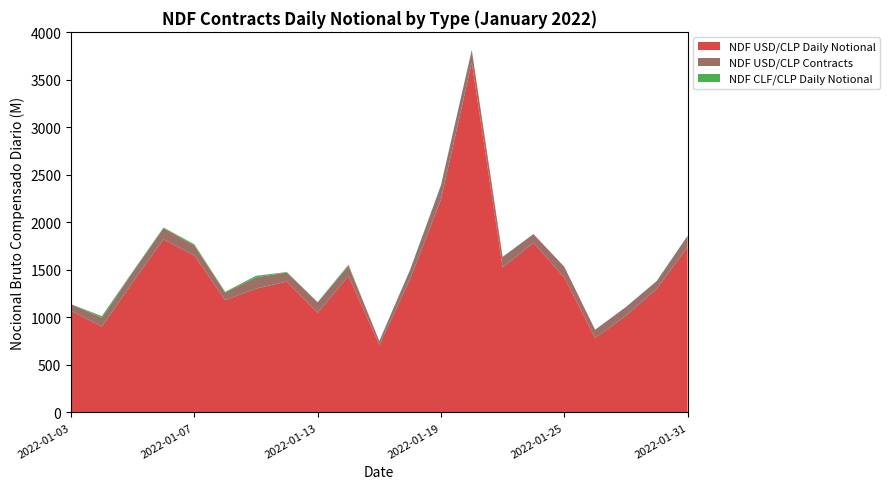

Reading right to left, list all the values displayed in this chart.

NDF USD/CLP Daily Notional: 1742.0	1302.0	1018.0	784.7	1420.4	1786.0	1527.6	3684.0	2242.0	1405.6	712.0	1436.0	1048.6	1377.9	1304.0	1182.0	1652.0	1822.0	1370.7	904.0	1070.0
NDF USD/CLP Contracts: 118.0	82.0	92.0	86.0	114.0	92.0	110.0	132.0	150.0	98.0	40.0	108.0	110.0	96.0	118.0	80.0	106.0	118.0	106.0	92.0	70.0
NDF CLF/CLP Daily Notional: 0.0	0.0	0.0	0.0	0.0	0.0	0.0	0.0	0.0	0.0	0.0	11.8	3.2	4.6	16.8	8.0	12.4	7.3	6.6	17.9	0.0